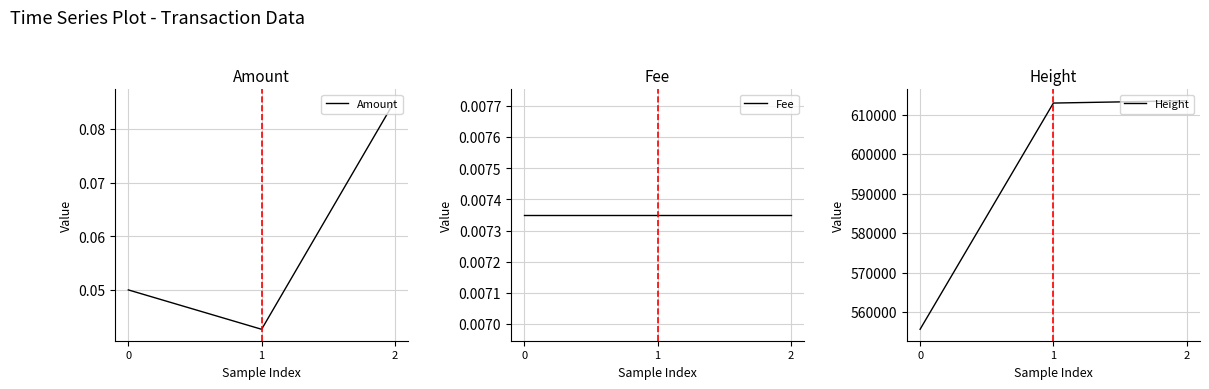

What is the maximum value shown in the chart?

613576.0